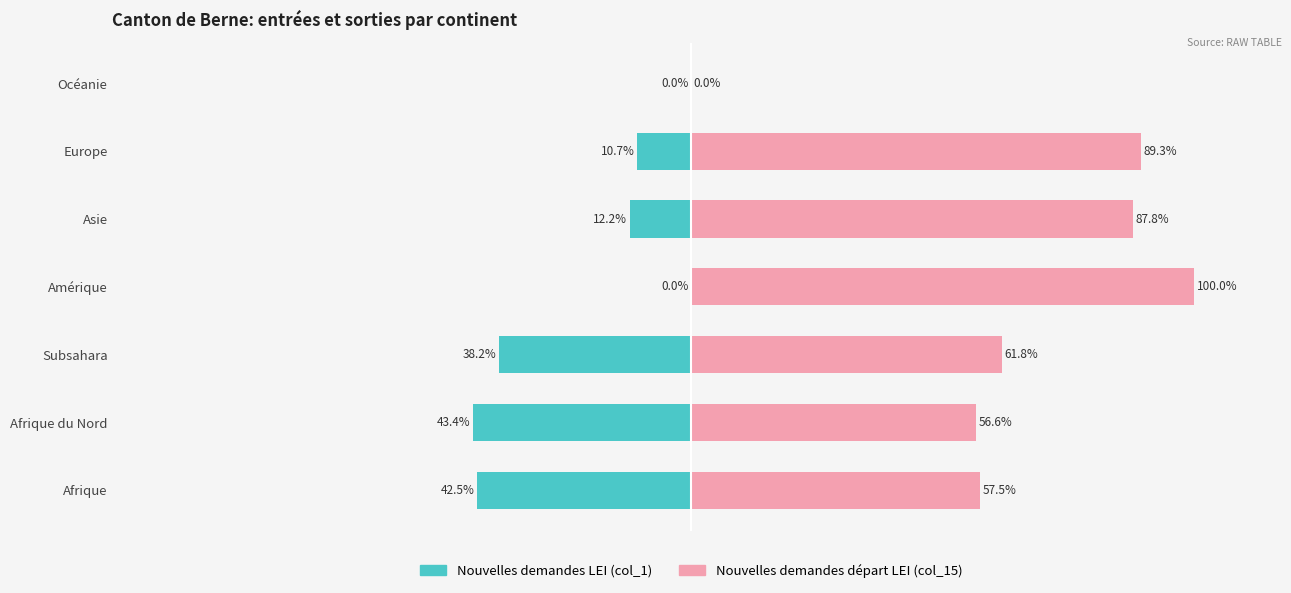

List the series in order of their overall mean, highest first.

Nouvelles demandes départ LEI (col_15), Nouvelles demandes LEI (col_1)